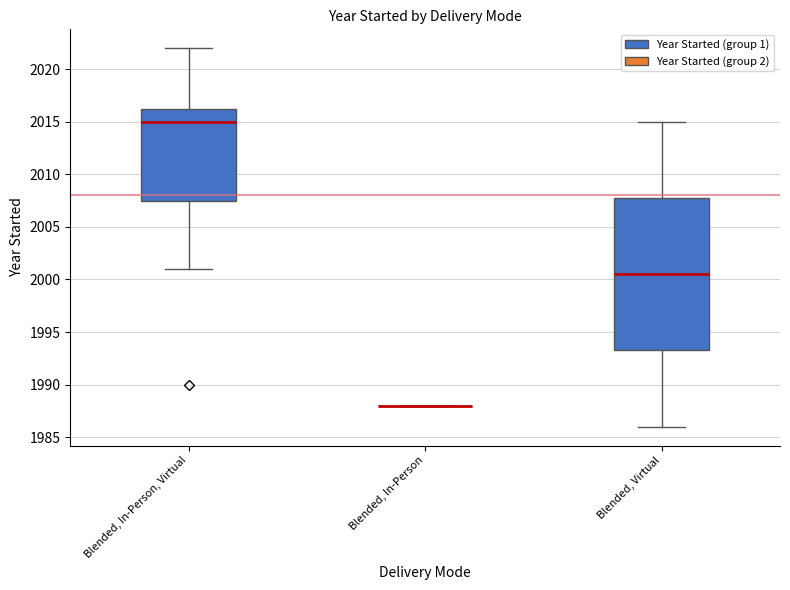

What is the minimum value shown in the chart?

1986